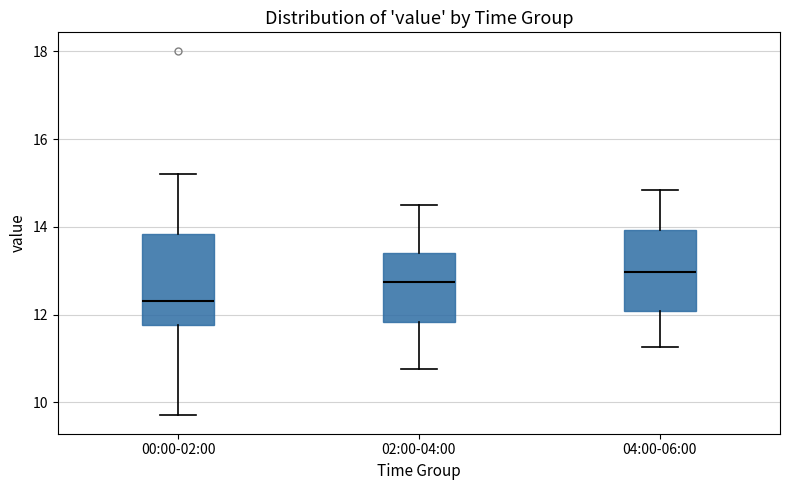

Reading left to right, transcribe this box plot: for each box, give where its median line is, the range the box spans, and where its two whiskers end, as read against the y-axis. The values are not printed on the chart, so give them approximately, as read against the axis.

00:00-02:00: median 12.4, box 11.8 to 13.8, whiskers 9.8 to 15.2
02:00-04:00: median 12.8, box 11.8 to 13.4, whiskers 10.8 to 14.6
04:00-06:00: median 13.0, box 12.0 to 14.0, whiskers 11.2 to 14.8